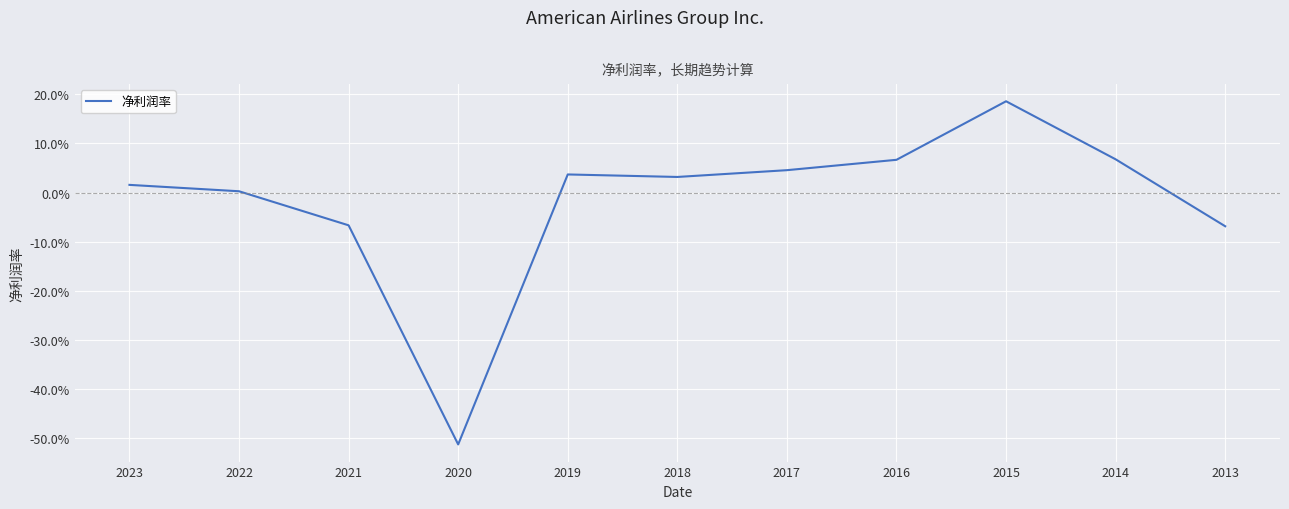

What is the difference between the maximum and minimum values?

0.7